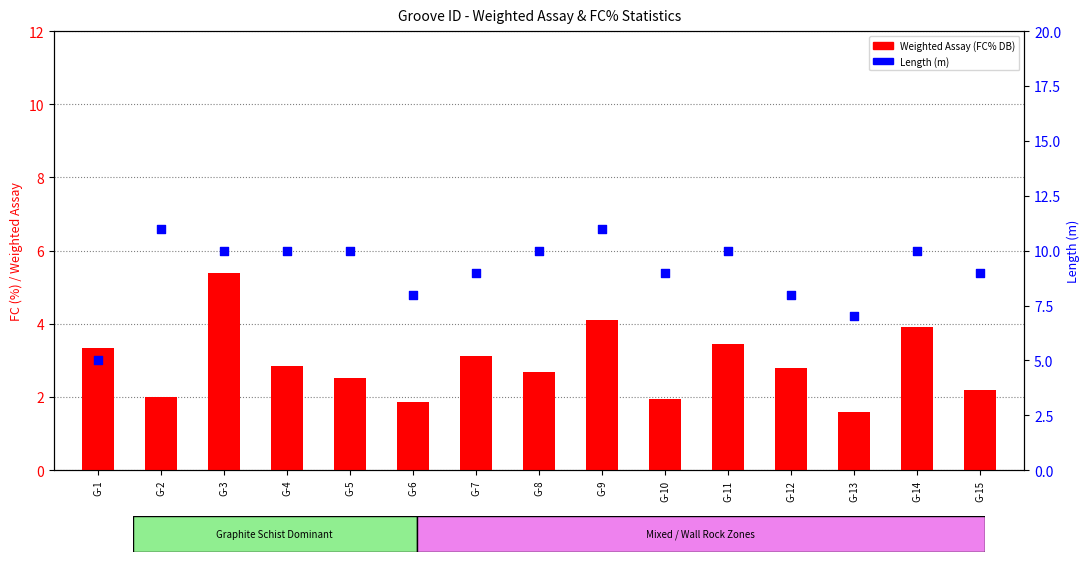

Is the value of Weighted Assay (FC%) at G-3 greater than the value of Length (m) at G-1?

Yes